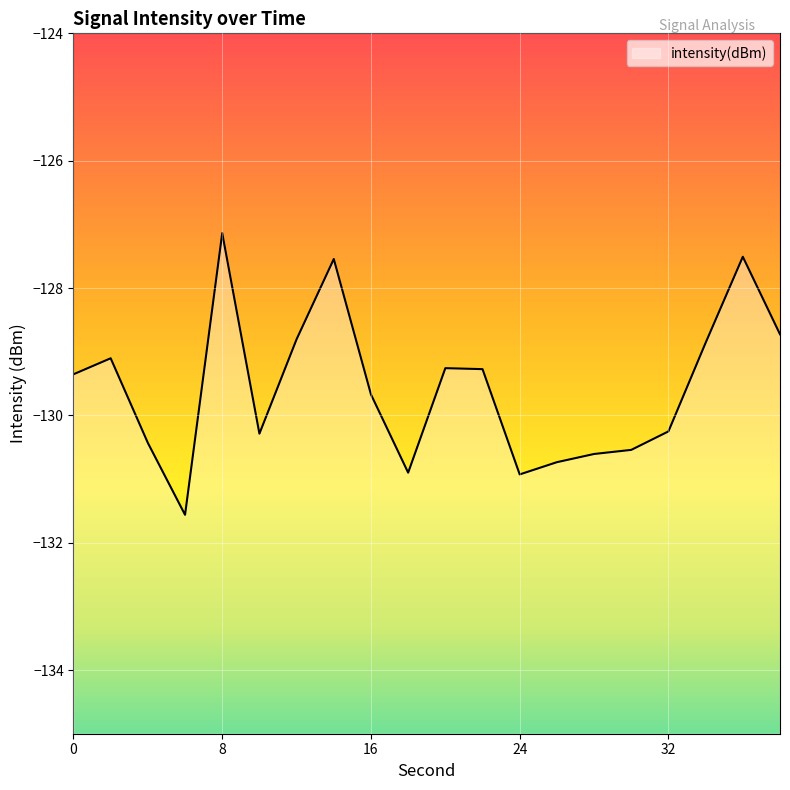

What is the average value?

-129.6